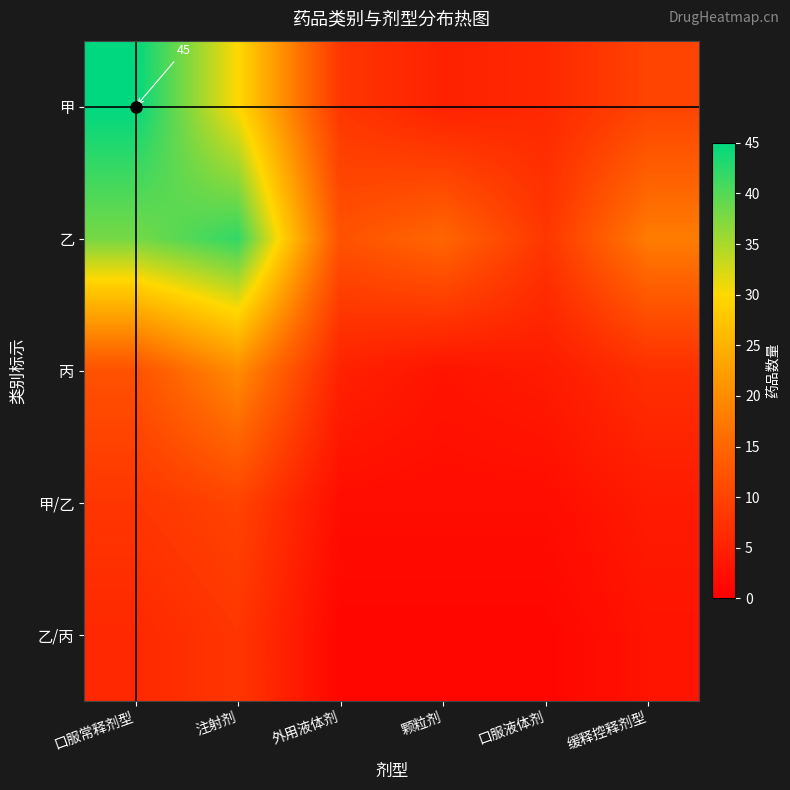

What is the total value across all series at 注射剂?

110